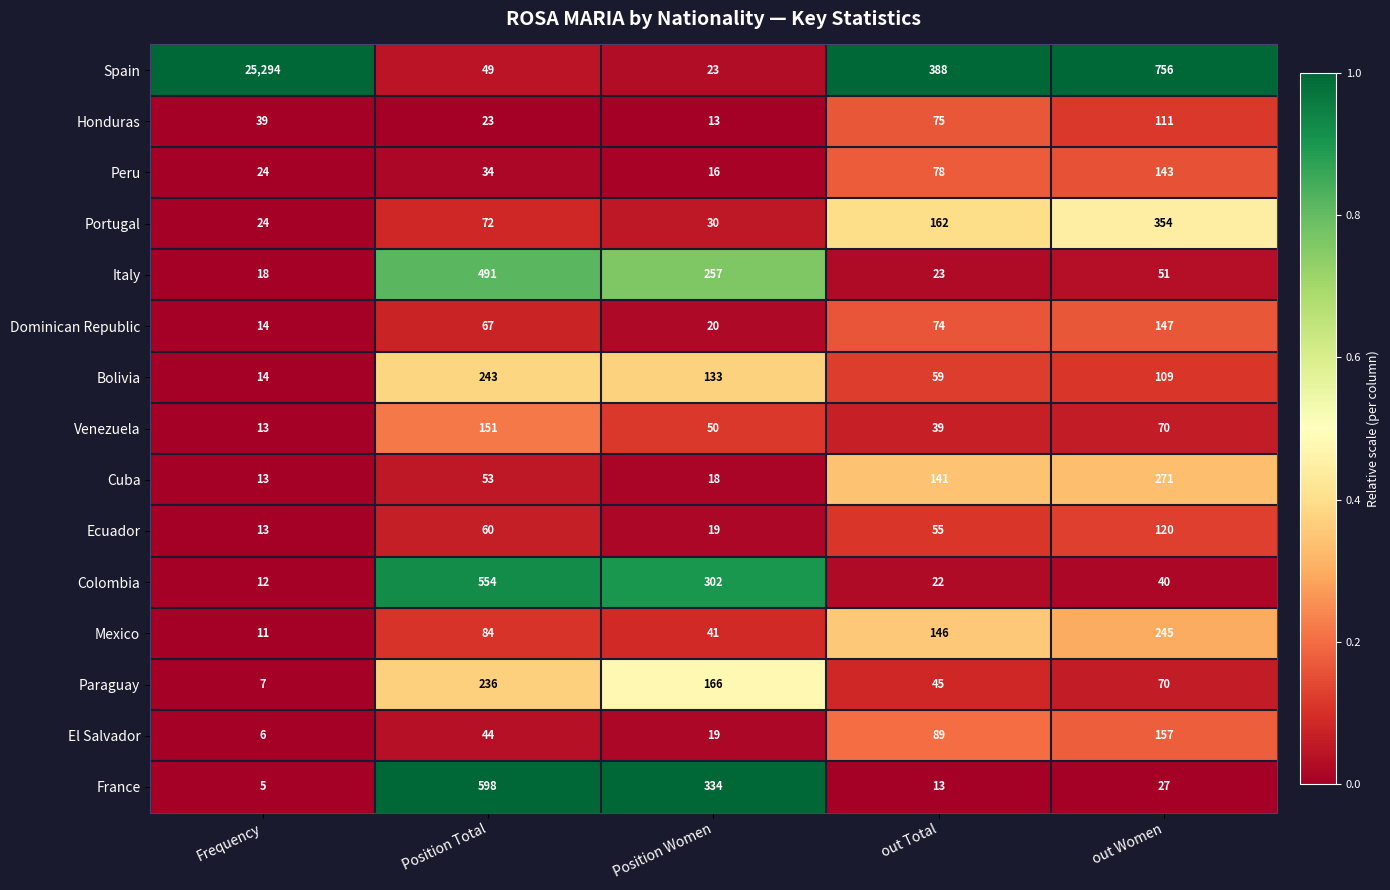

At which category is the sum across all series the highest?

Frequency